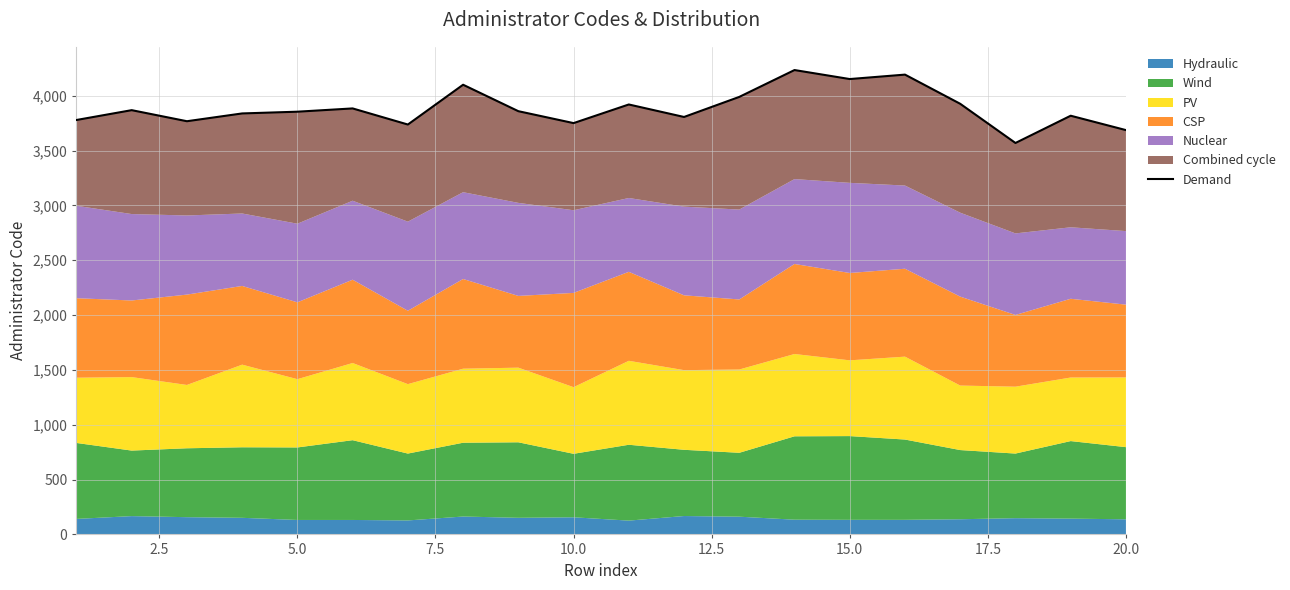

What is the average value?

3886.6